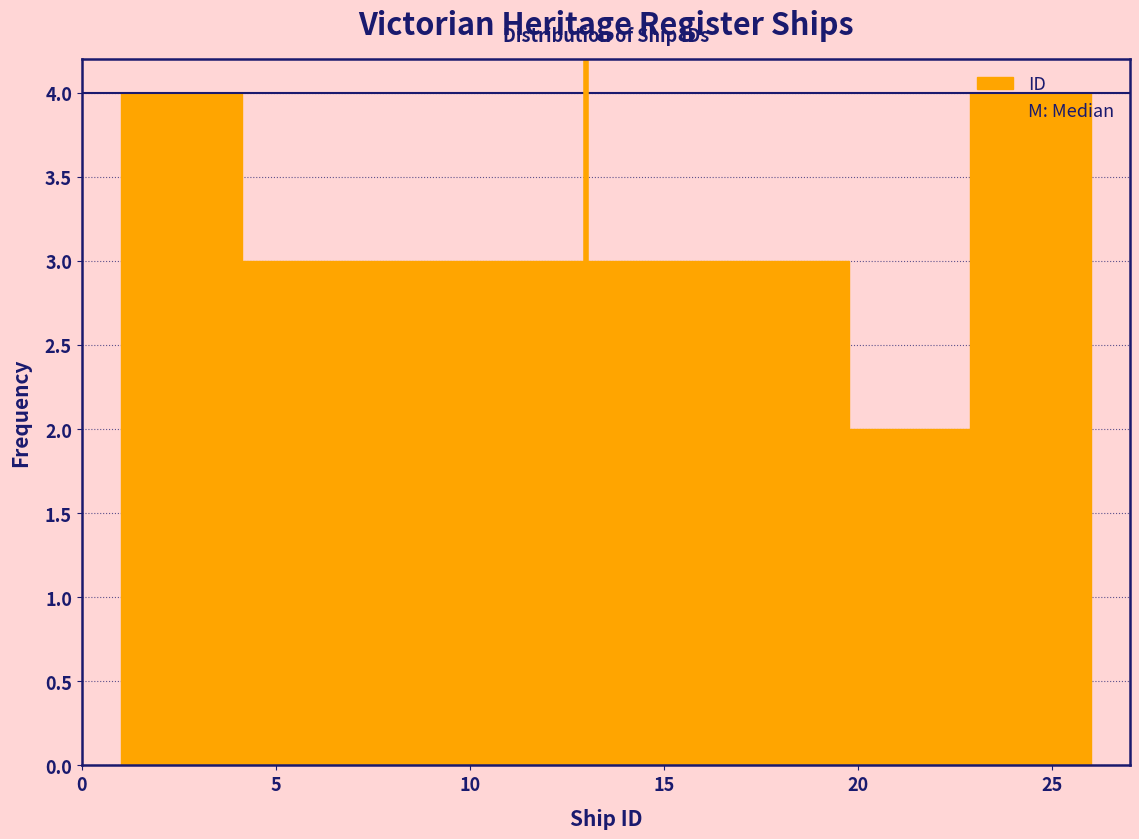

Reading left to right, list every bar in this chart as the range it spans on the x-axis followed by its height. Neither the bar edges nor the heights are printed on the chart, so give them approximately, as read against the axes.

1.0 to 4.0: 4
4.0 to 7.5: 3
7.5 to 10.5: 3
10.5 to 13.5: 3
13.5 to 16.5: 3
16.5 to 20.0: 3
20.0 to 23.0: 2
23.0 to 26.0: 4